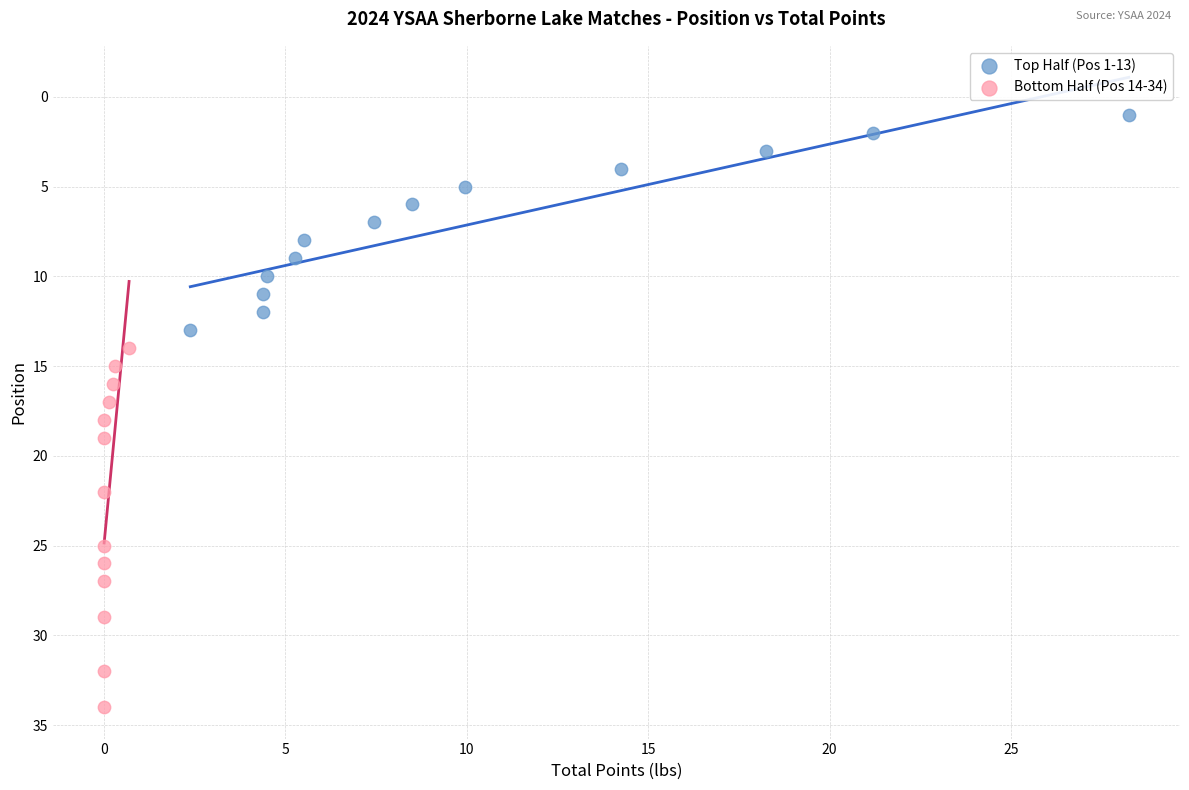

Which series has the widest spread of Y values?

Bottom Half (Pos 14-34)